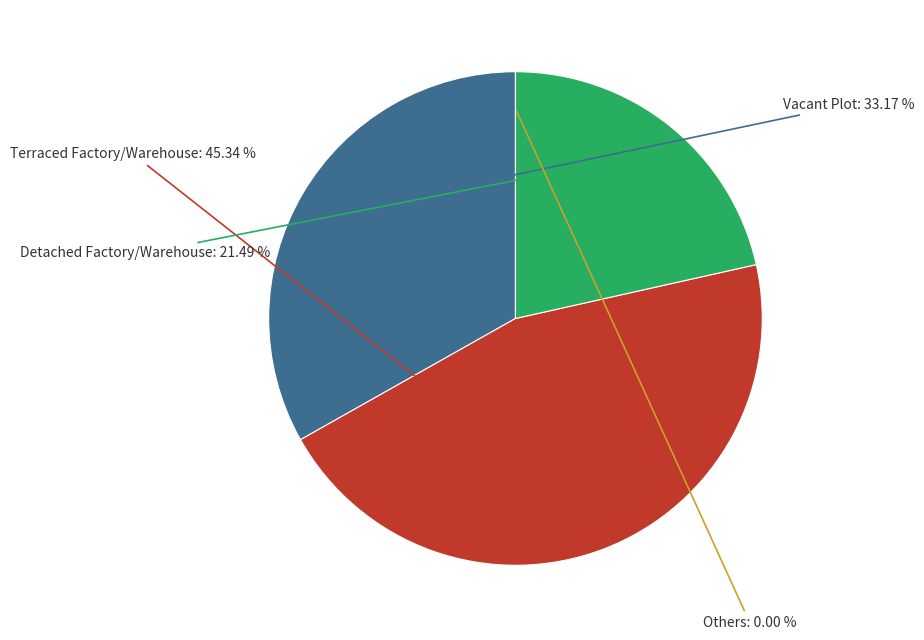

Is there any slice that represents more than half of the pie?

No